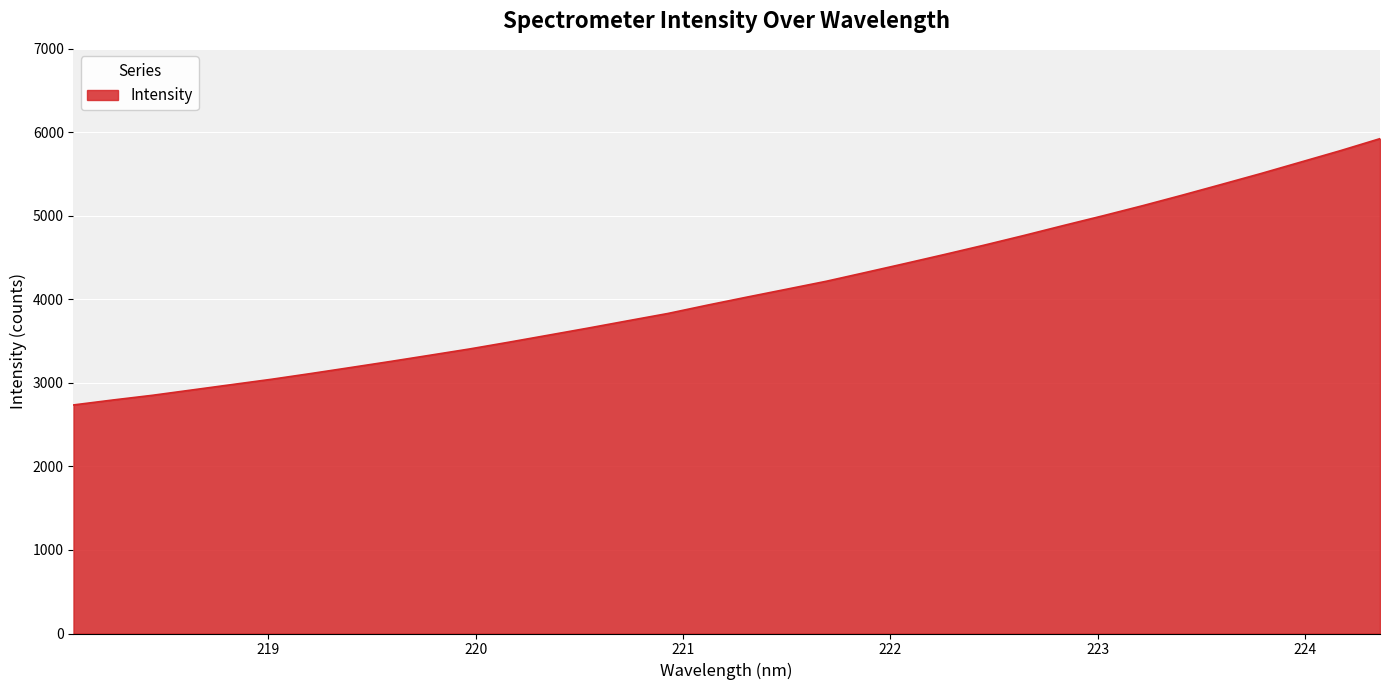

How many lines are shown in the chart?

1